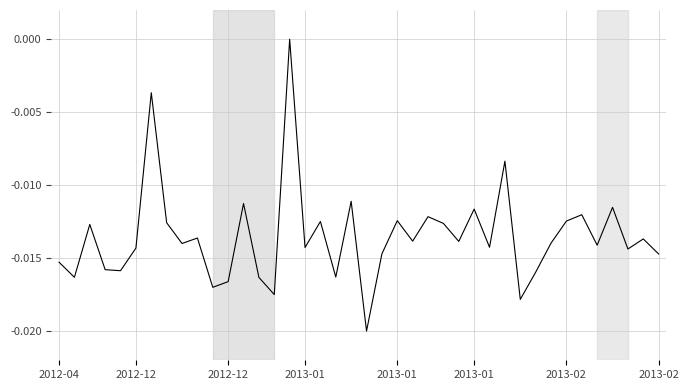

How many lines are shown in the chart?

1